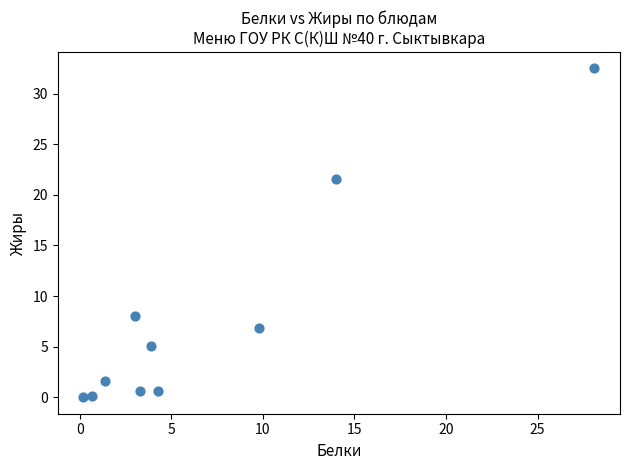

What Y value in the scatter plot is closest to 16?

21.6